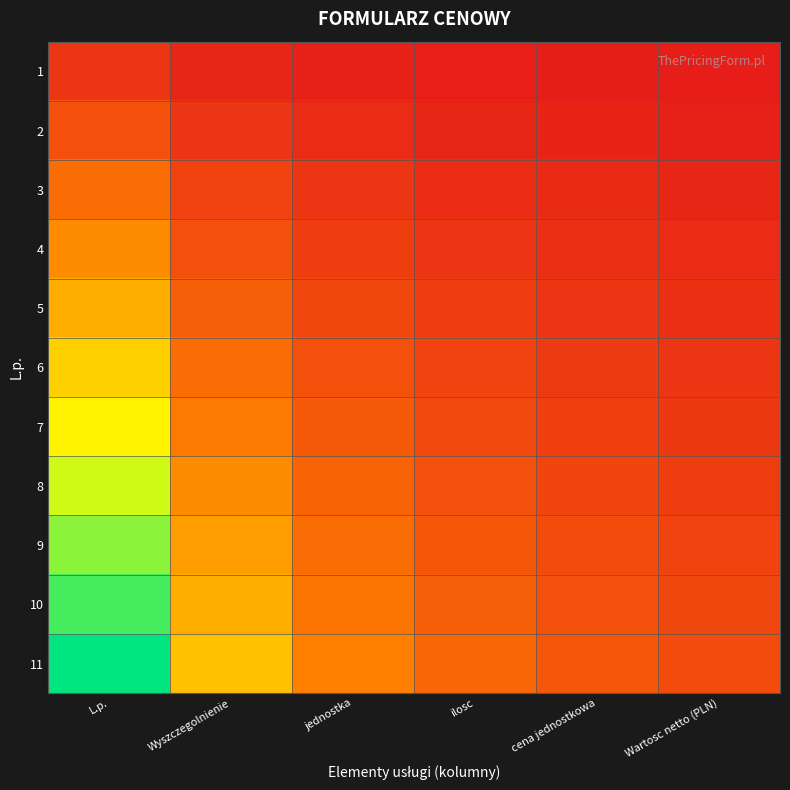

At how many categories does at least one series exceed 0?

6